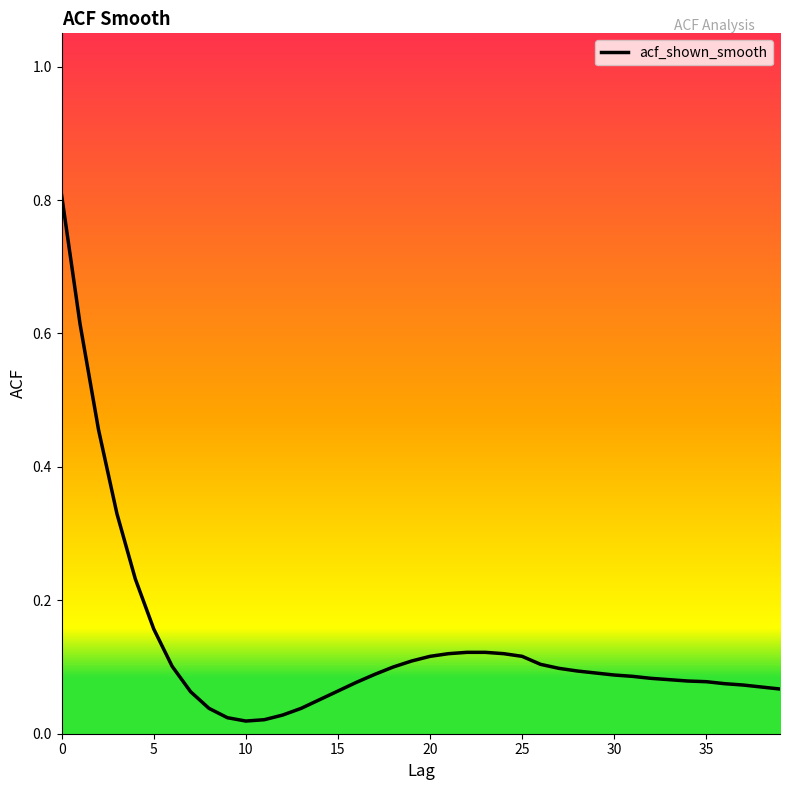

Does the chart display data point markers on the line(s)?

No